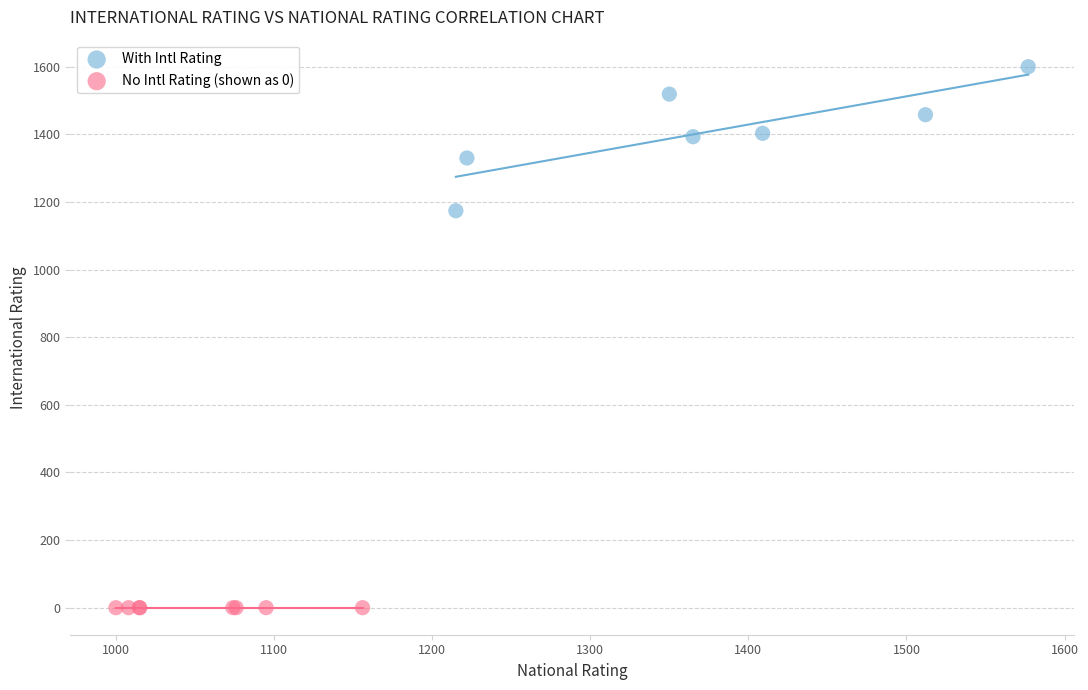

Which series reaches the maximum Y coordinate?

With Intl Rating